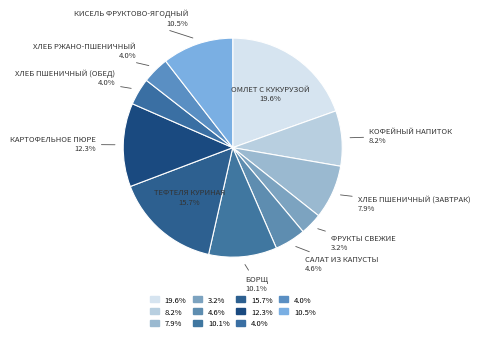

How many segments does this pie chart have?

11